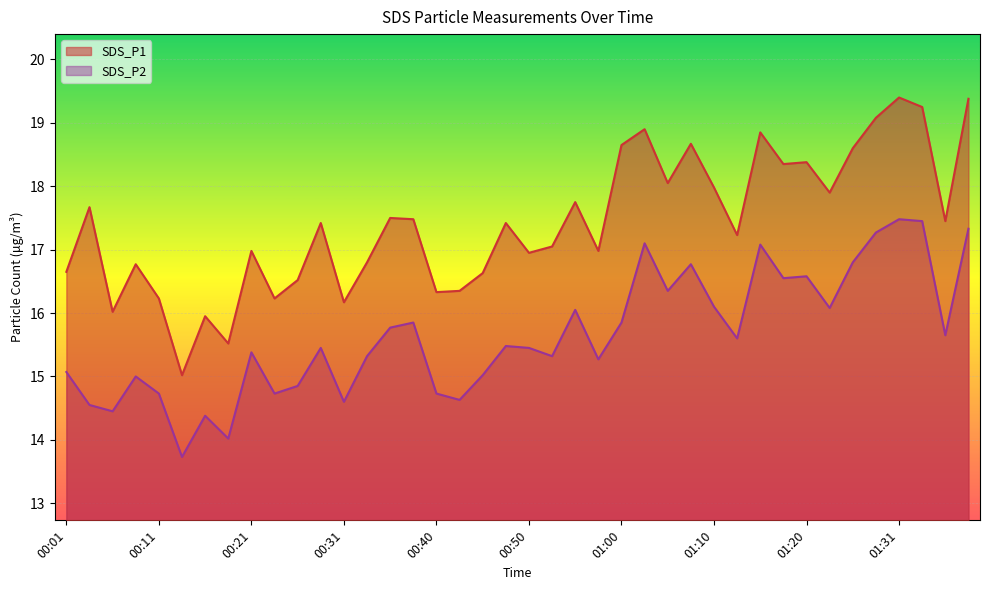

Which category has the lowest value across all series?

00:13